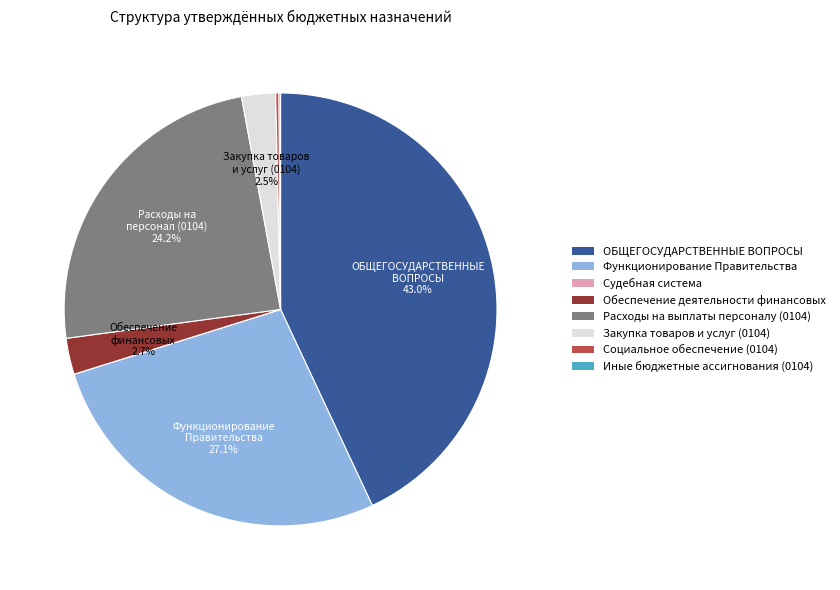

Which slice is the largest?

ОБЩЕГОСУДАРСТВЕННЫЕ ВОПРОСЫ